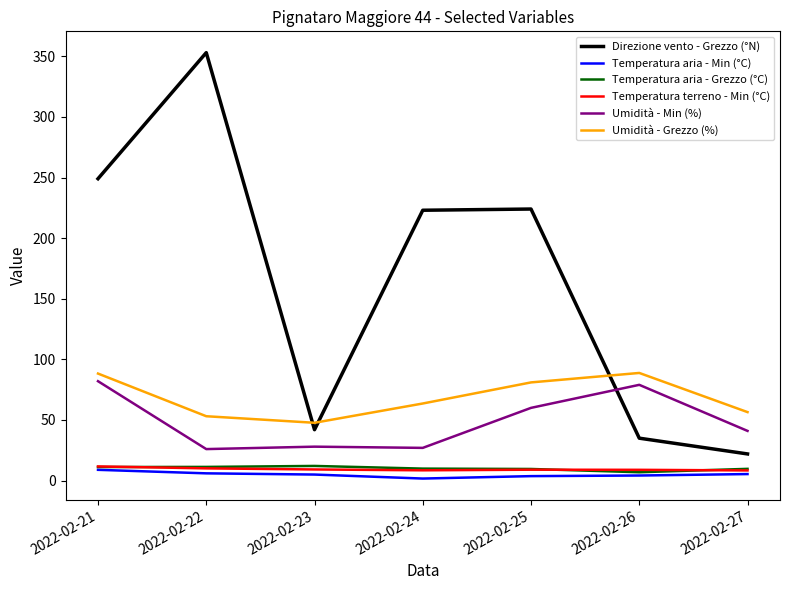

Between 2022-02-21 and 2022-02-23, which series saw the biggest shift?

Direzione vento - Grezzo (°N)